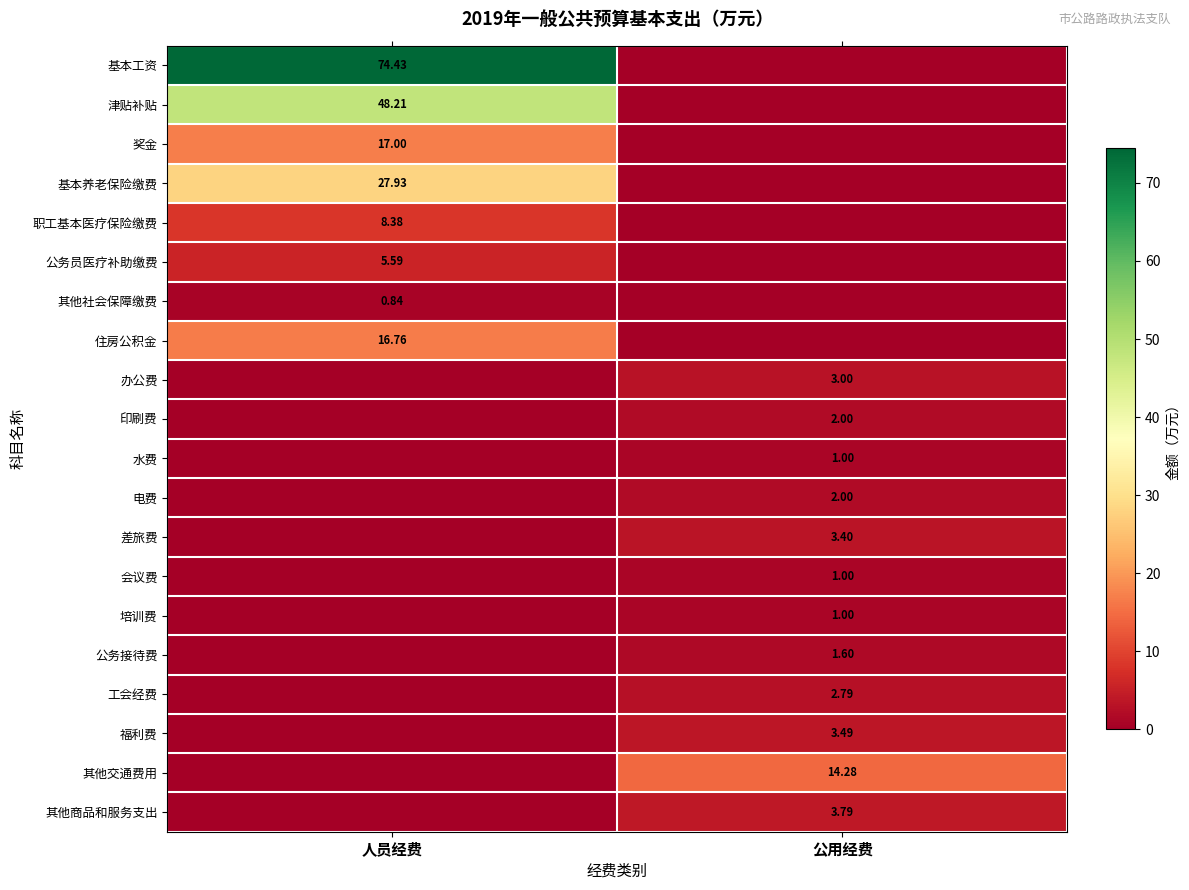

What is the average value of the 培训费 series?

0.5